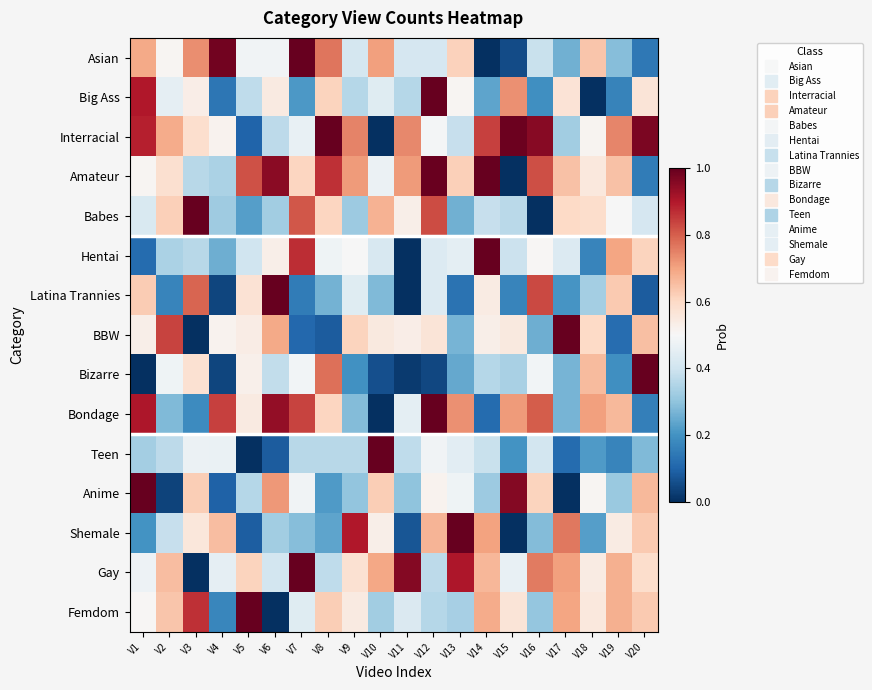

Which has a higher value, V16 or V15?

V16